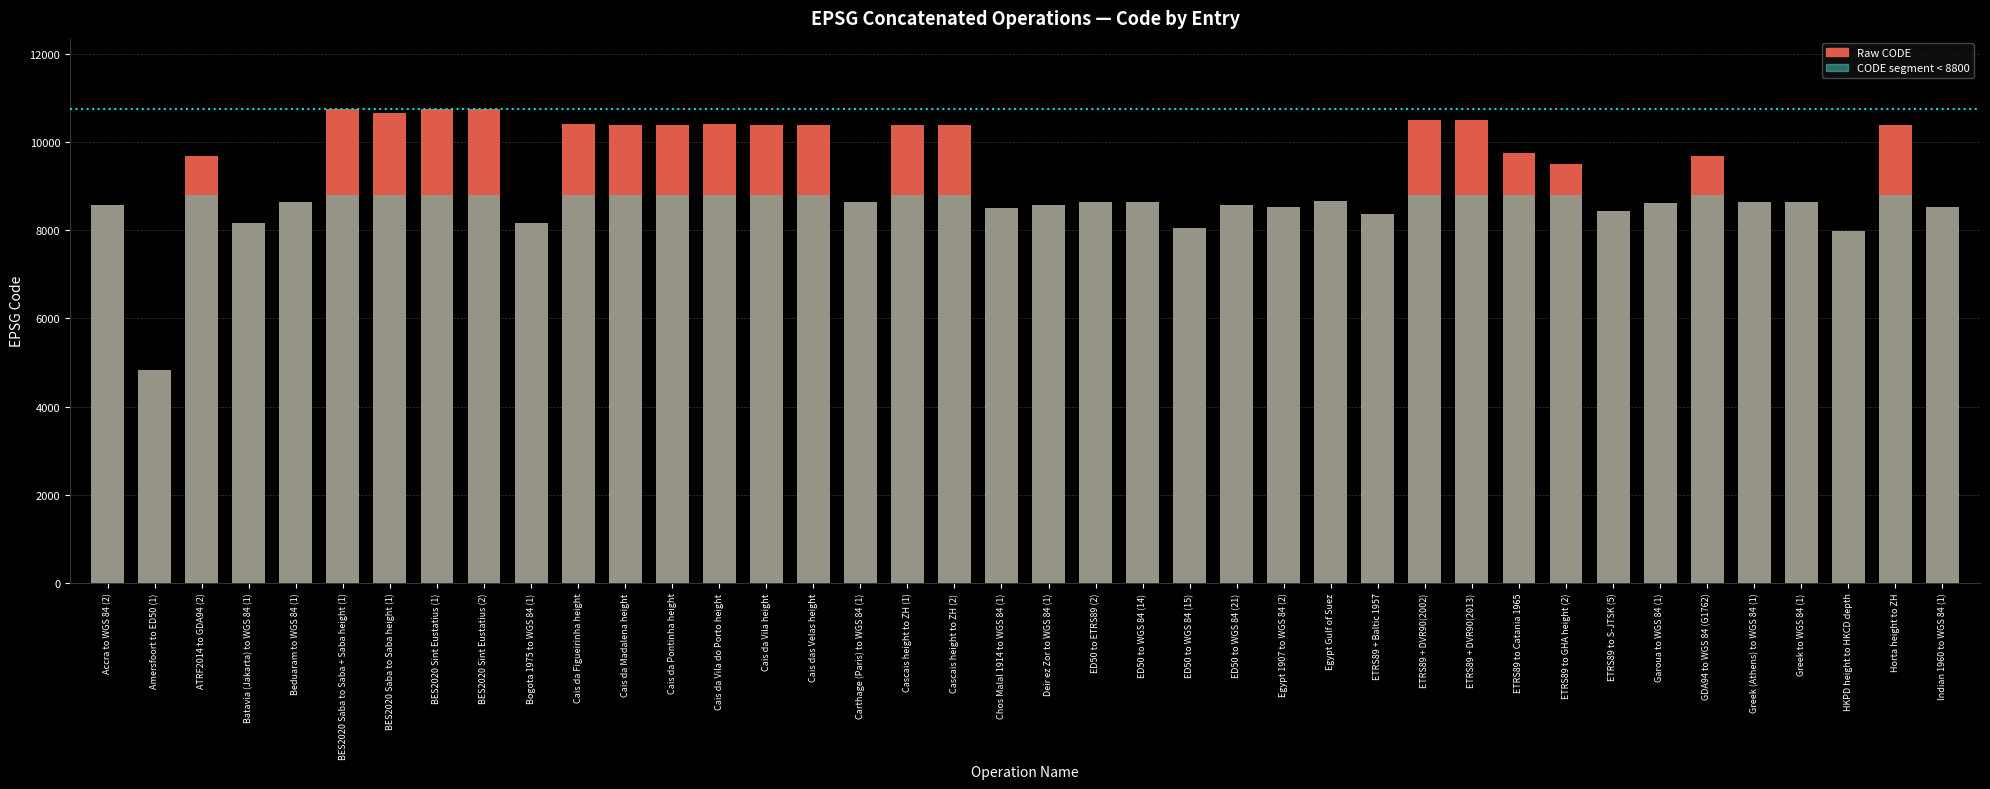

Reading right to left, extract all data points from this chart.

CODE: 8532	10397	7983	8643	8644	9687	8631	8442	9499	9750	10496	10495	8363	8657	8537	8569	8047	8653	8654	8568	8517	10393	10392	8636	10399	10395	10411	10394	10398	10409	8174	10754	10756	10675	10755	8634	8178	9685	4837	8571
CODE < 8800: 8532	8800	7983	8643	8644	8800	8631	8442	8800	8800	8800	8800	8363	8657	8537	8569	8047	8653	8654	8568	8517	8800	8800	8636	8800	8800	8800	8800	8800	8800	8174	8800	8800	8800	8800	8634	8178	8800	4837	8571